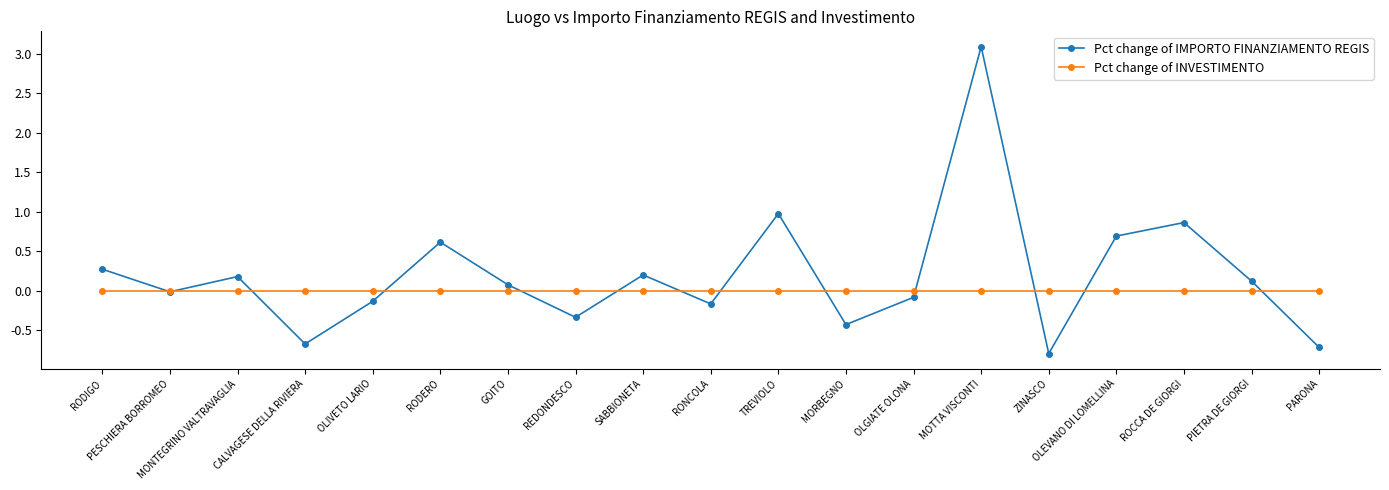

In Pct change of IMPORTO FINANZIAMENTO REGIS, how many points are higher than both neighbors (excluding endpoints)?

6